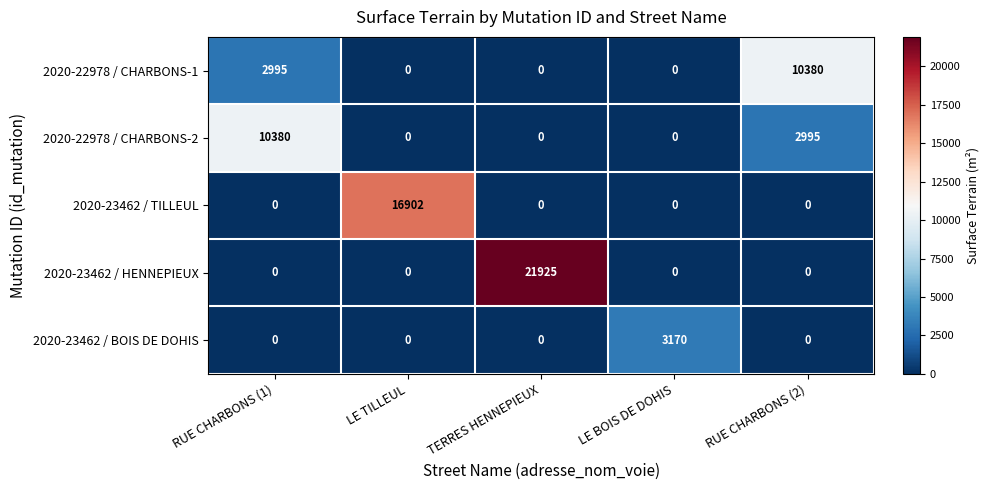

Which series changed the most between RUE CHARBONS (1) and TERRES HENNEPIEUX?

2020-23462 / HENNEPIEUX